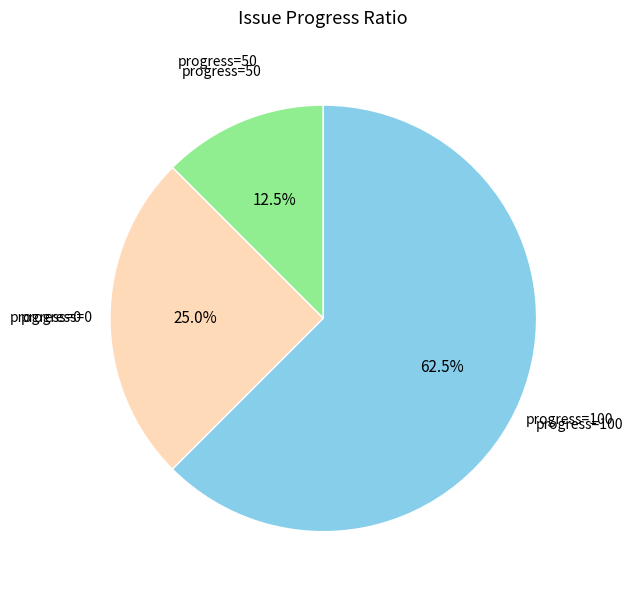

Which has a higher value, progress=0 or progress=100?

progress=100